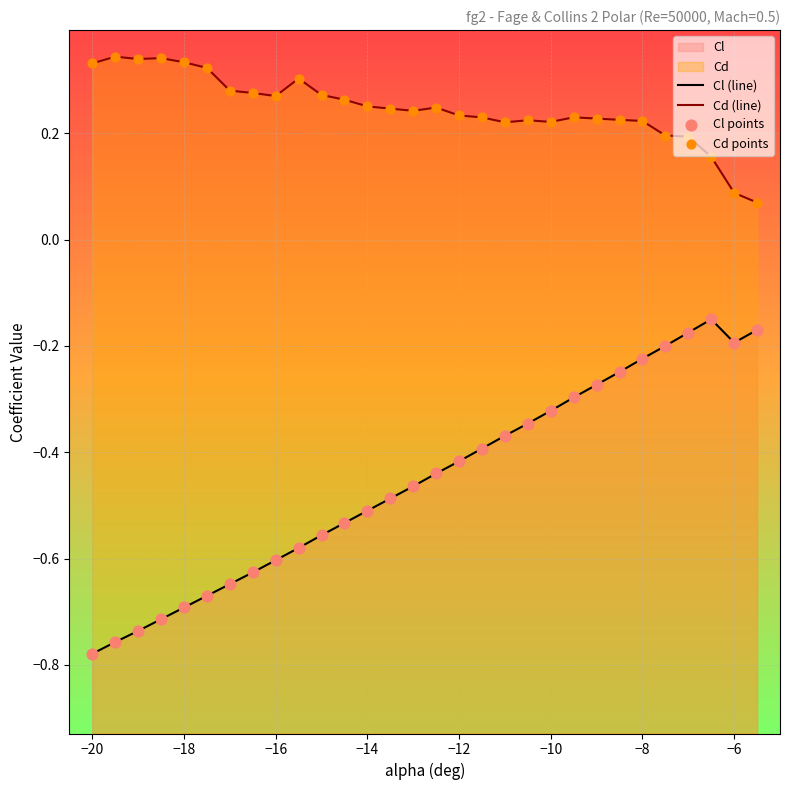

Which series has the largest total across all categories?

Cd (line)